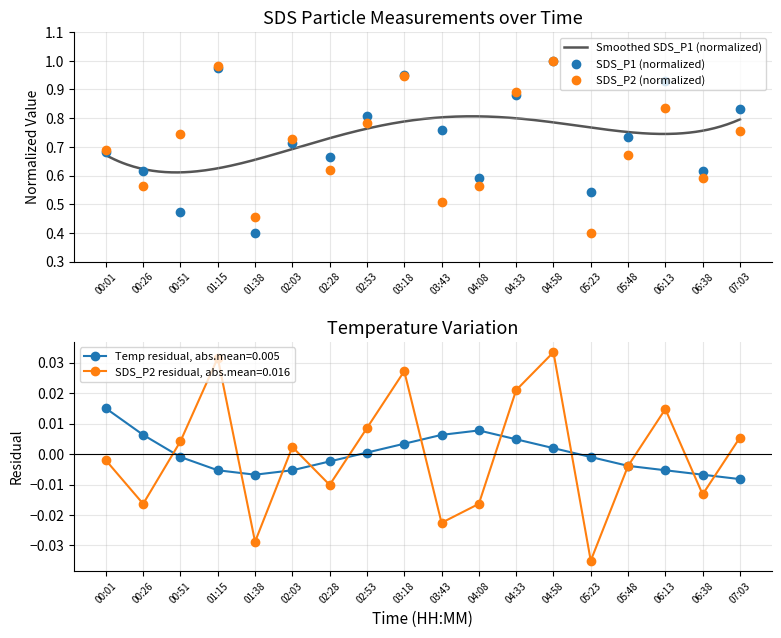

Which category has the lowest value in the SDS_P1 series?

01:38